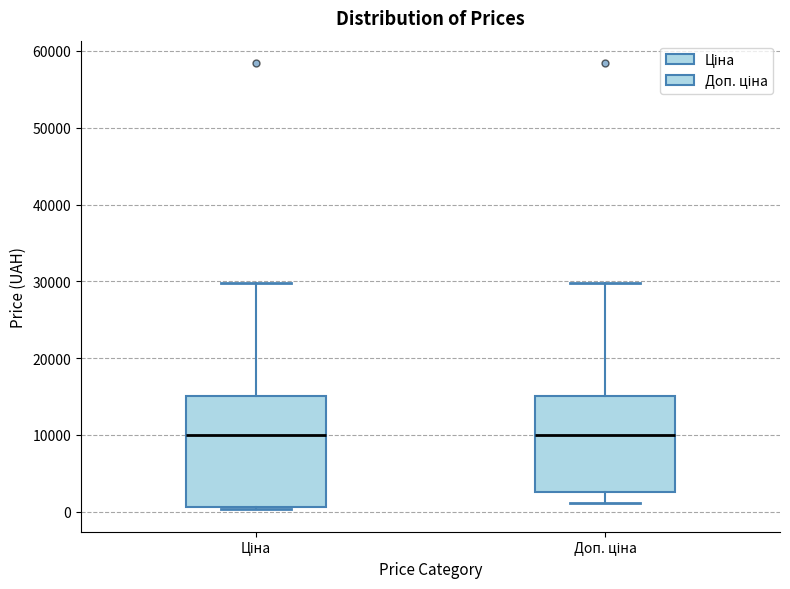

Where does the upper whisker of the box for Доп. ціна end on the y-axis? The values are not printed on the chart, so give them approximately, as read against the axis.

30000